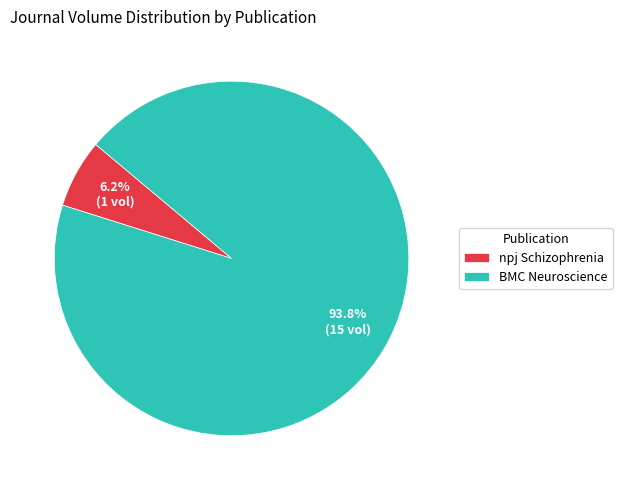

To the nearest percent, what is the combined percentage of BMC Neuroscience and npj Schizophrenia?

100%